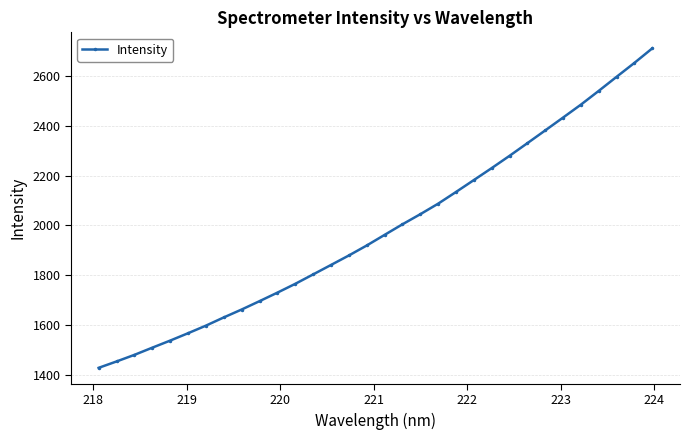

What is the difference between the maximum and minimum values?

1284.4